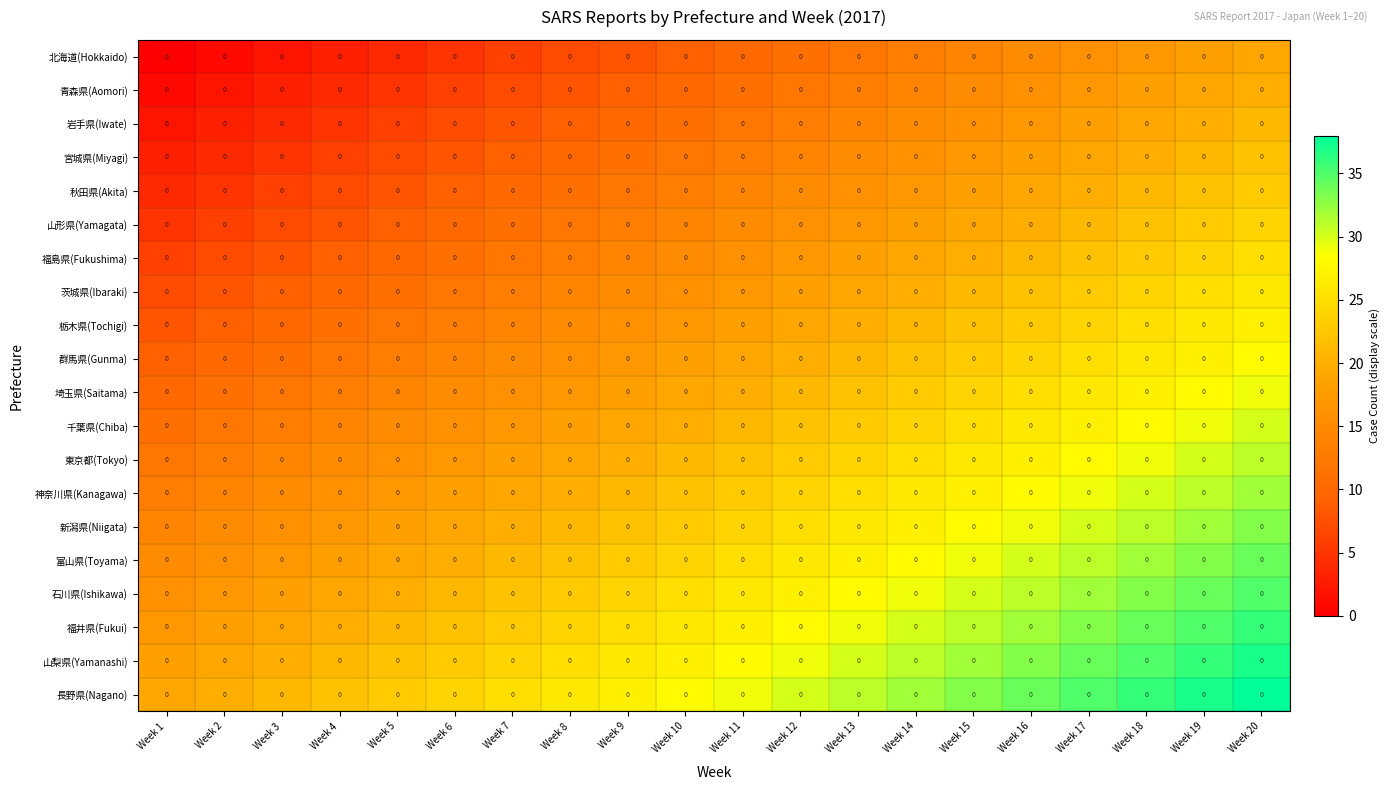

What is the difference between the highest and lowest values at Week 8?

19